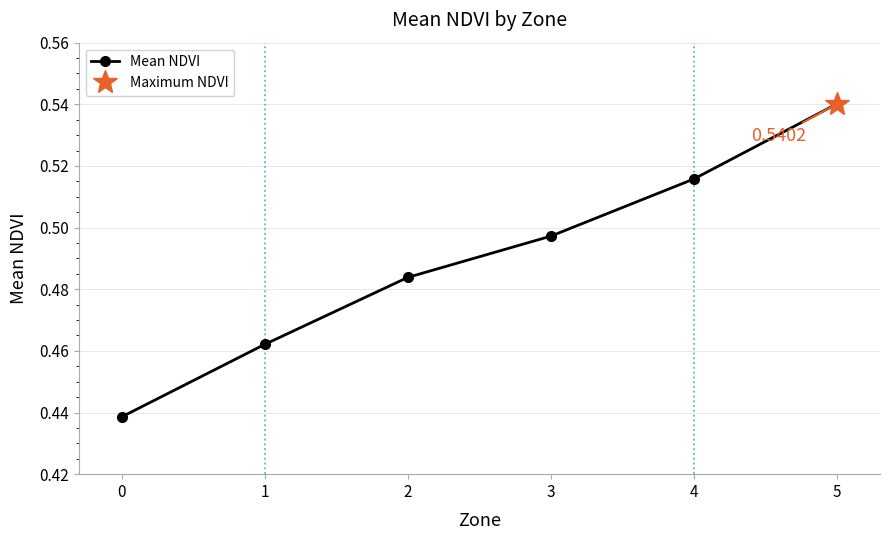

Reading left to right, extract all data points from this chart.

0=0.4	1=0.5	2=0.5	3=0.5	4=0.5	5=0.5